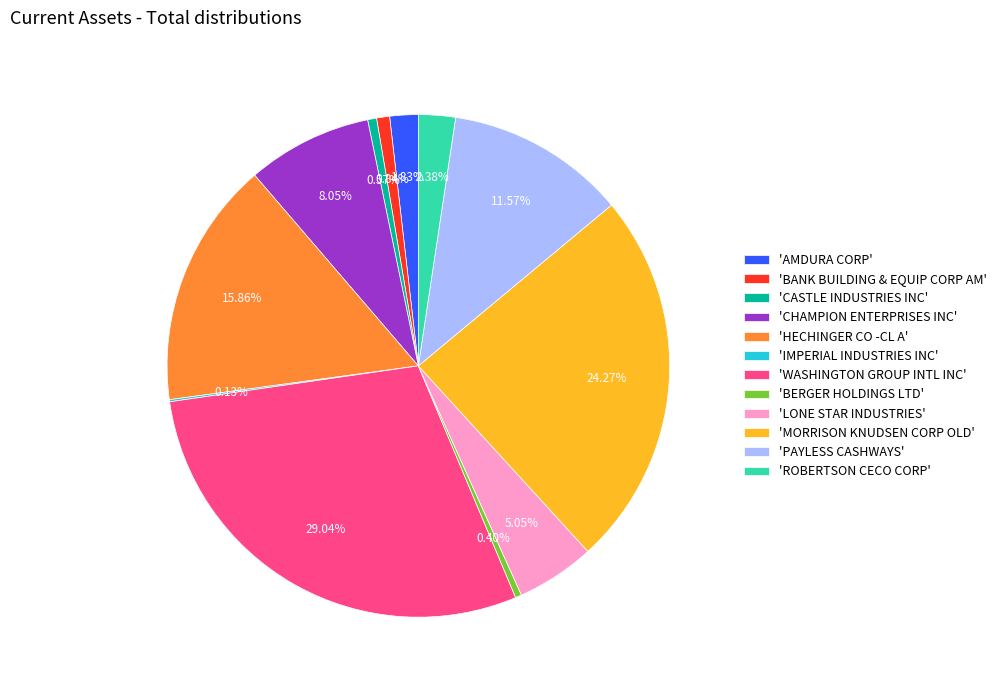

Do 'MORRISON KNUDSEN CORP OLD' and 'HECHINGER CO -CL A' together represent more than half of the pie?

No